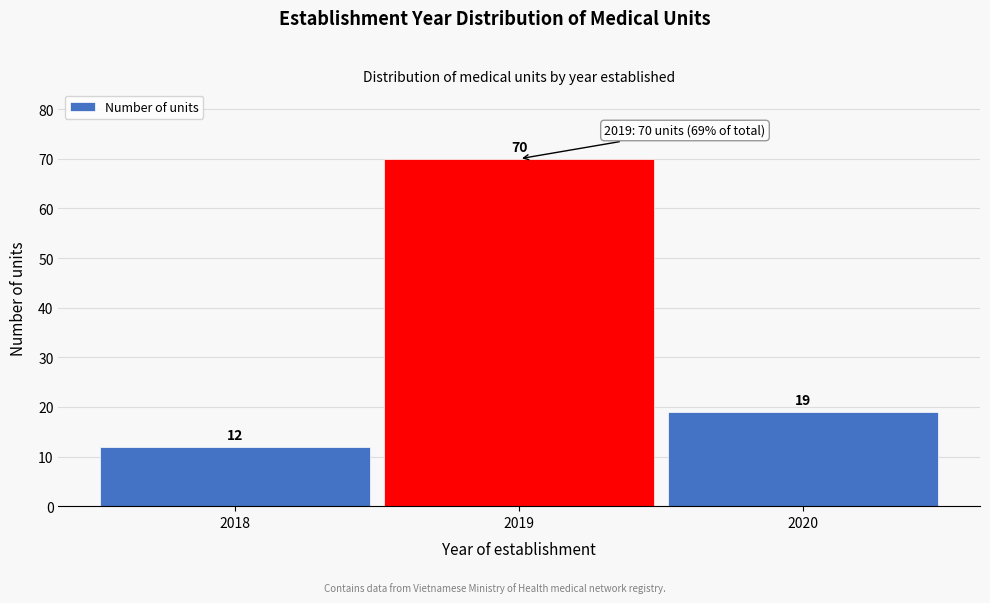

Reading left to right, list every bar in this chart as the range it spans on the x-axis followed by its height.

2017.5 to 2018.5: 12
2018.5 to 2019.5: 70
2019.5 to 2020.5: 19